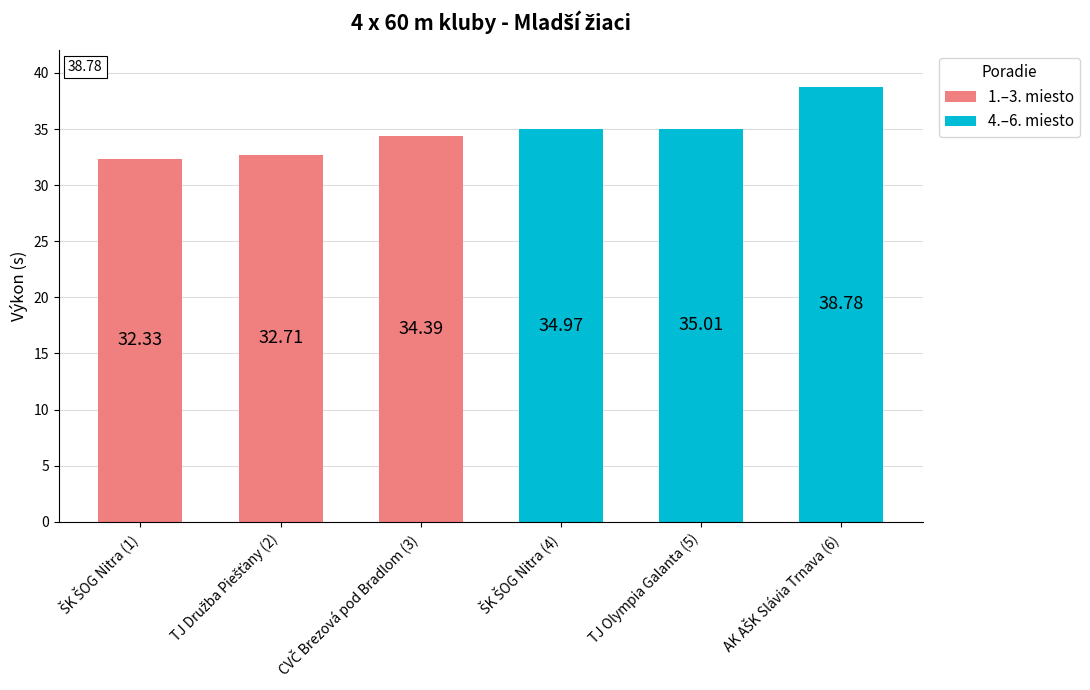

What are all the series names shown in the legend?

1.–3. miesto, 4.–6. miesto